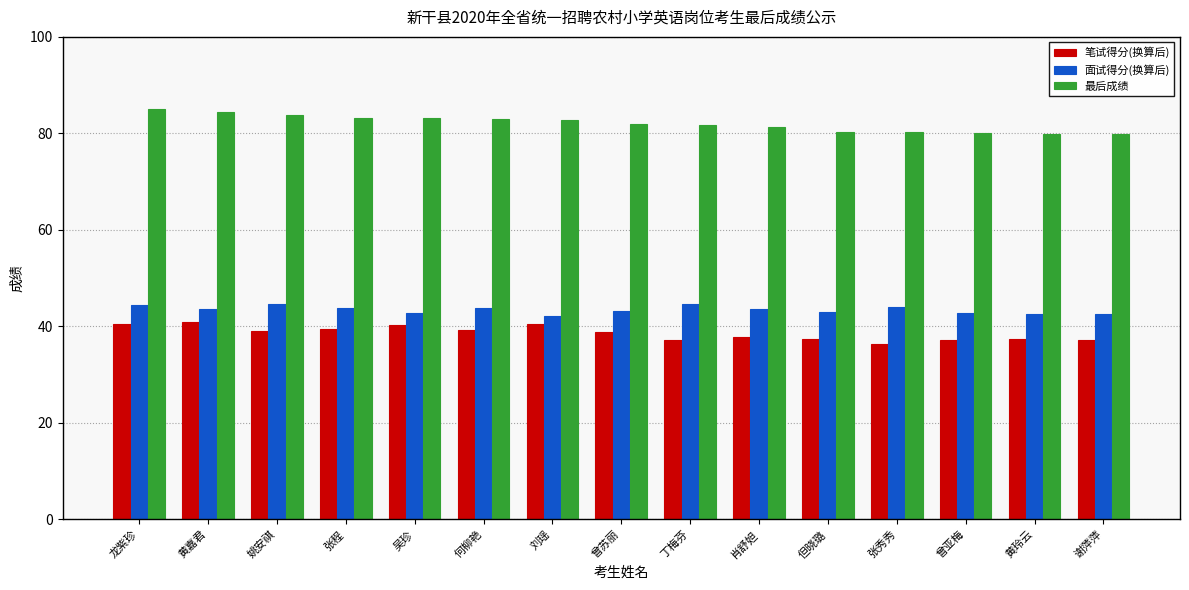

What is the spread (max minus min) of values at 吴珍?

42.8